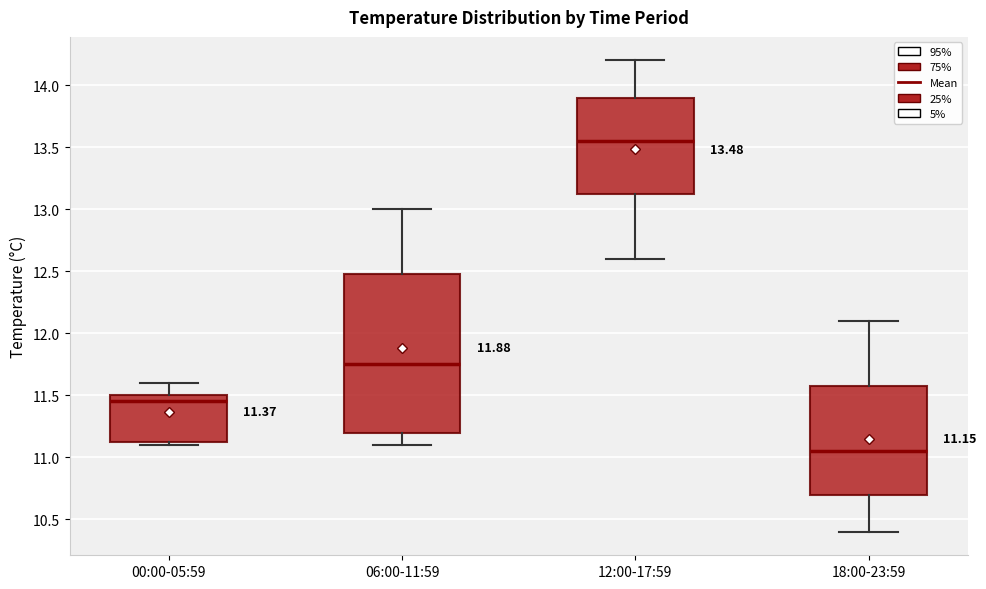

Which box's median line is the highest?

12:00-17:59